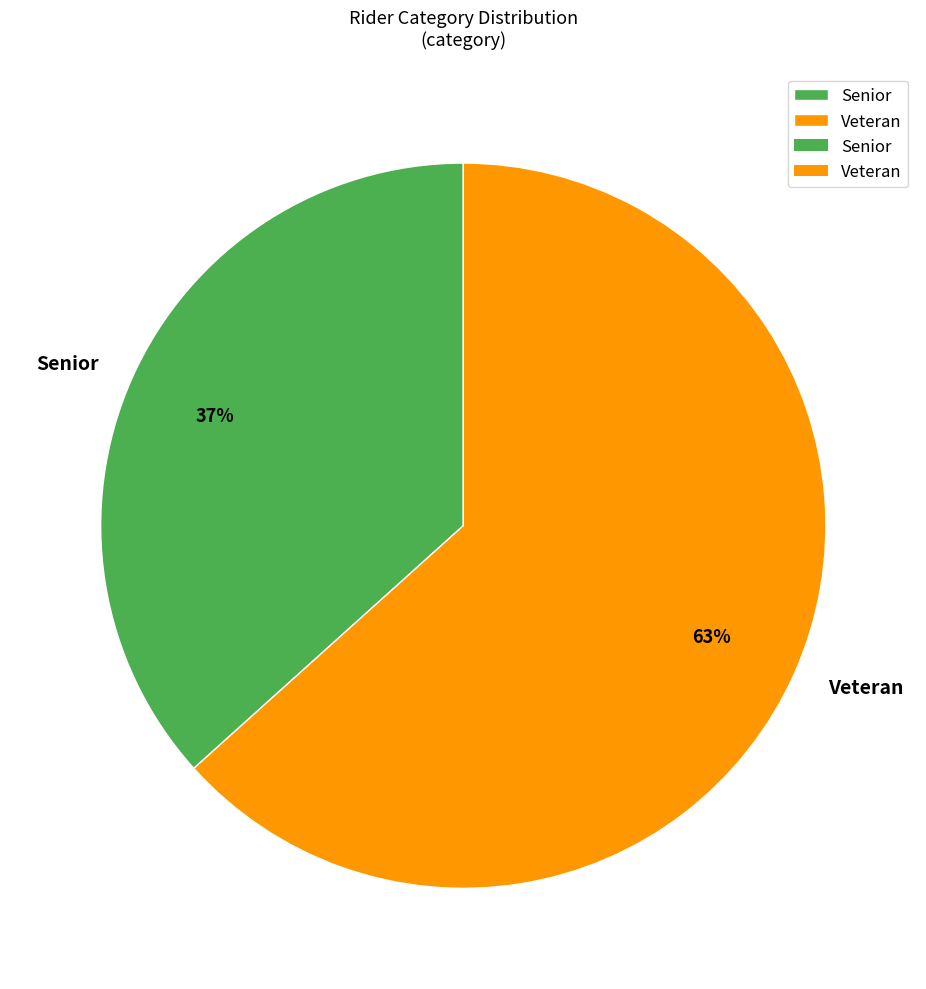

To the nearest percent, what is the average slice percentage?

50%